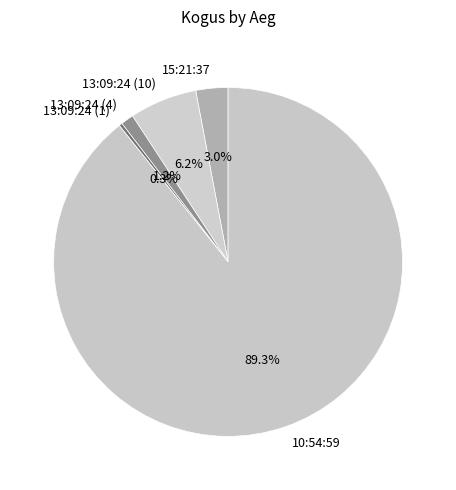

What percentage is the 13:09:24 (4) slice, to the nearest percent?

1%